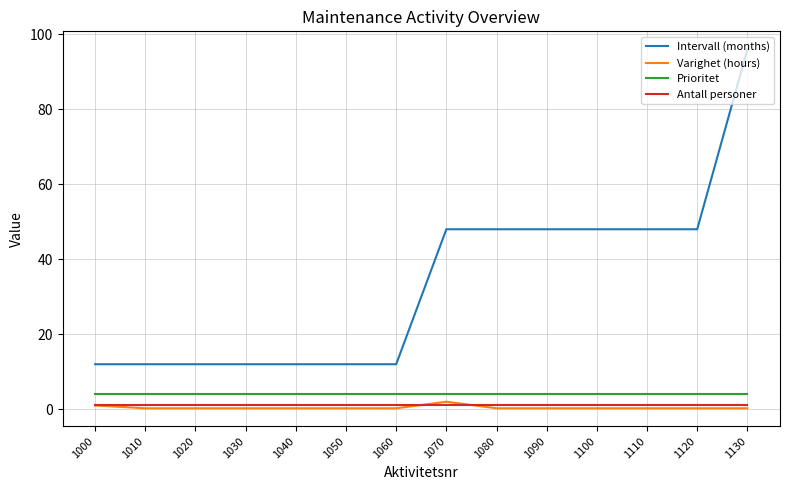

How many lines are shown in the chart?

4